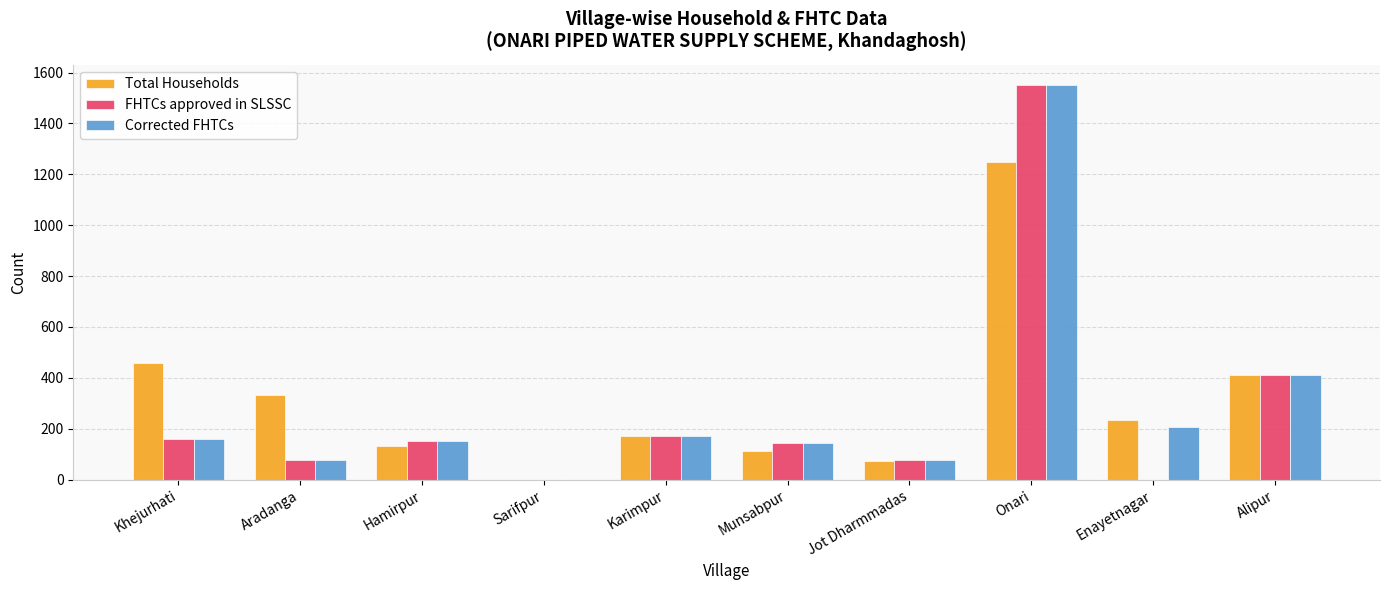

What is the highest value of the FHTCs approved in SLSSC series?

1553